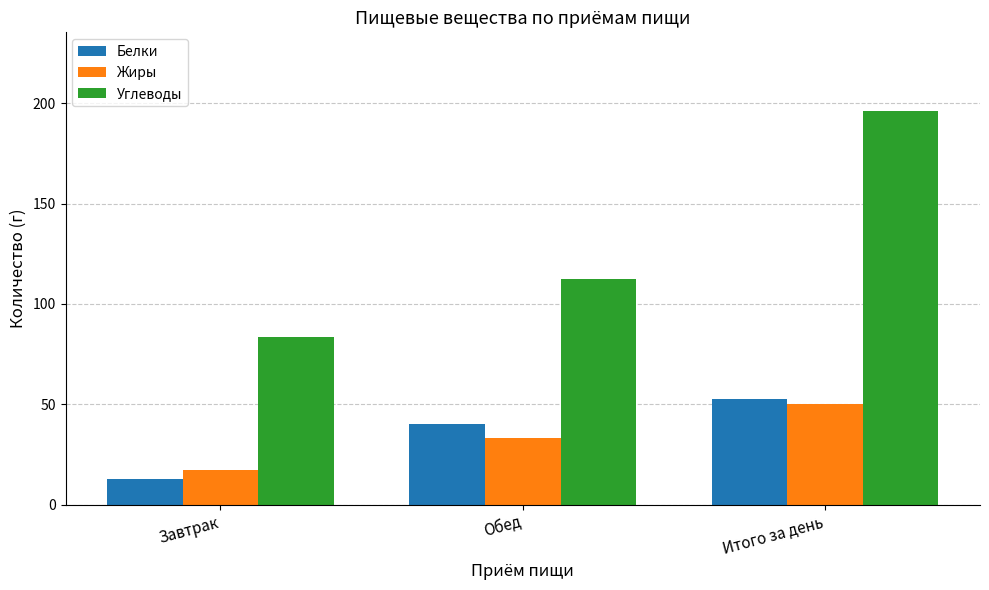

What is the greatest value displayed?

196.2